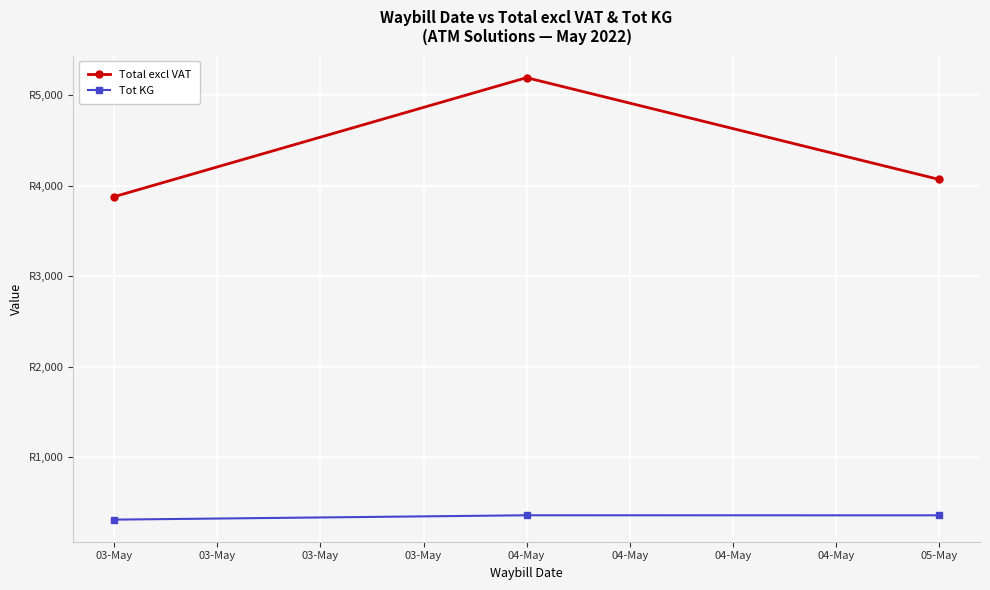

What are all the series names shown in the legend?

Total excl VAT, Tot KG